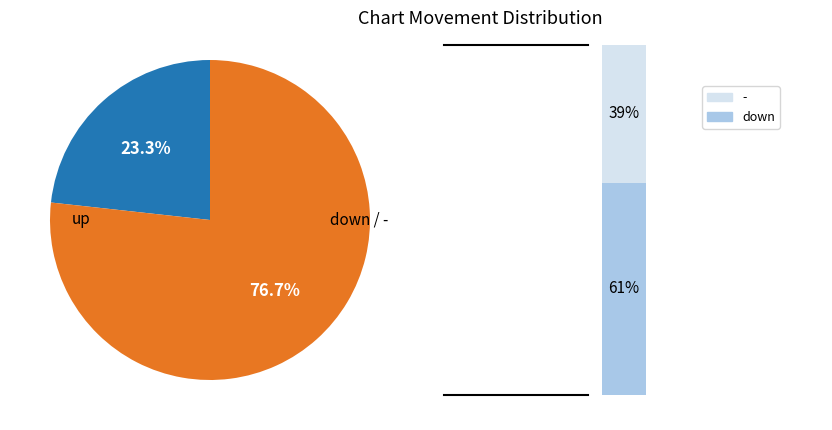

To the nearest percent, what percentage of the pie is up?

23%